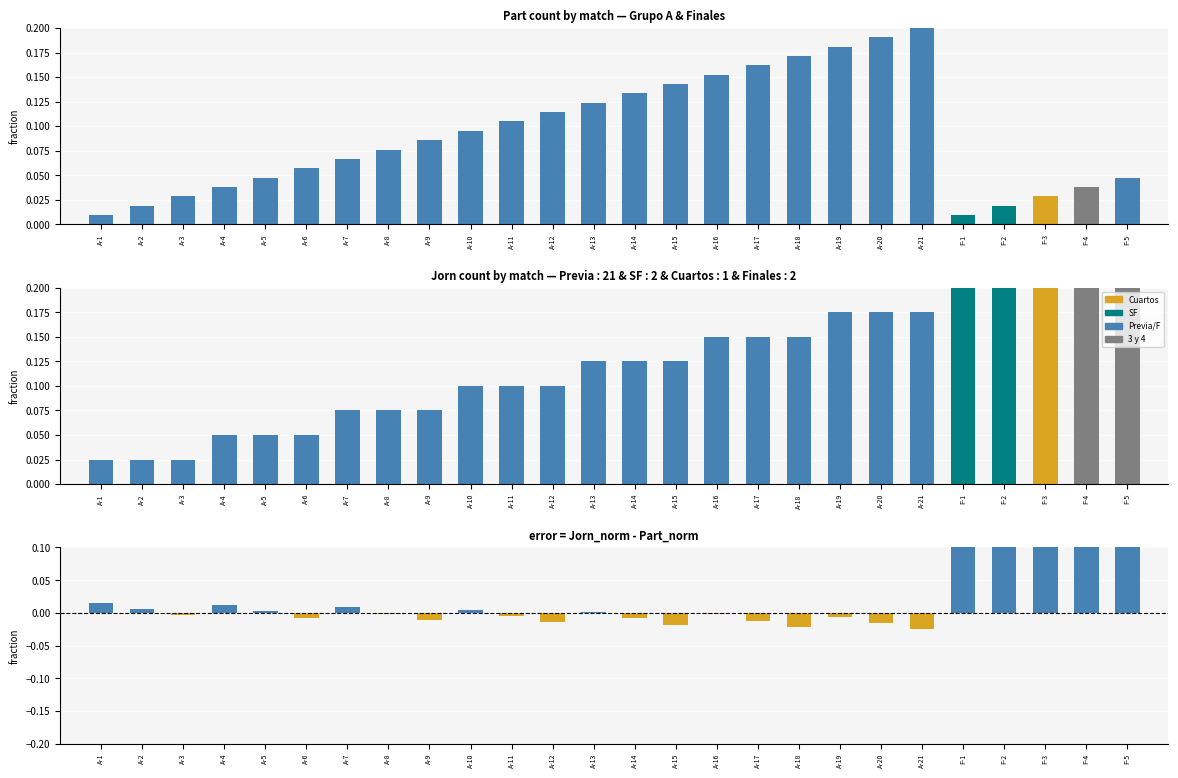

How many values in diff are below zero?

14